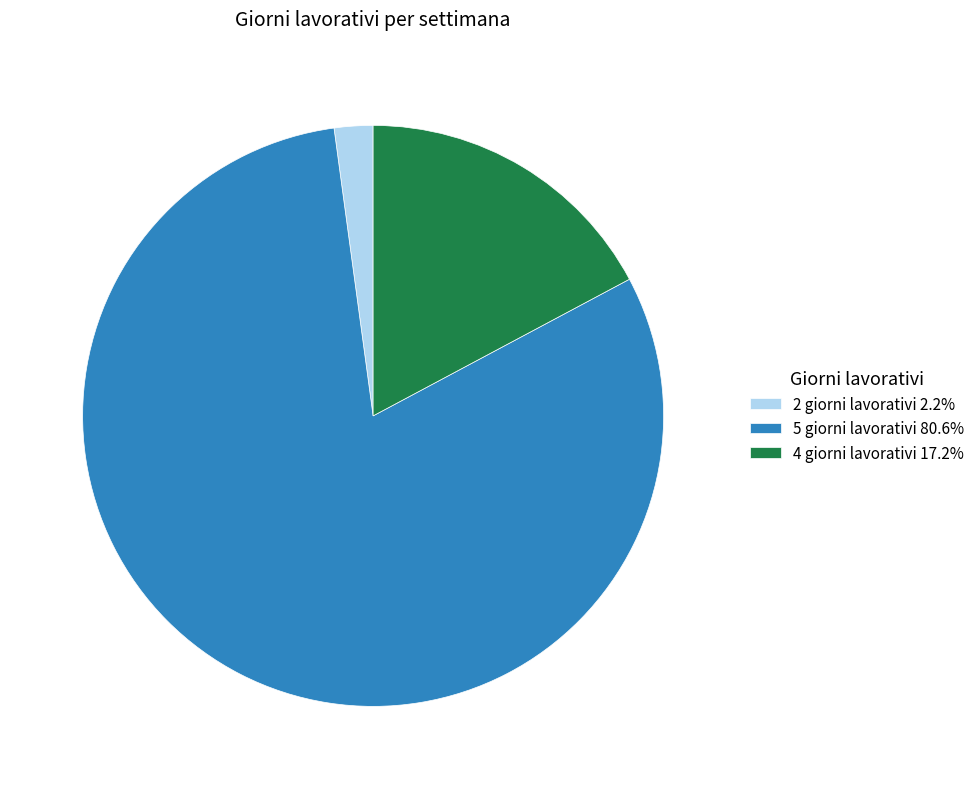

Does any single category account for the majority?

Yes